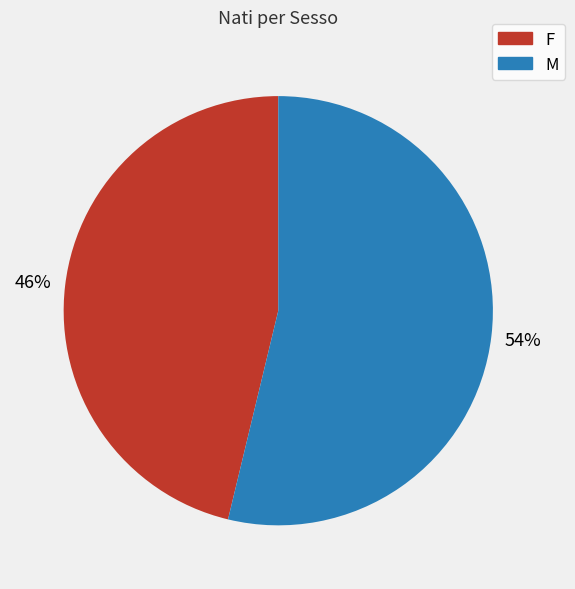

To the nearest percent, what is the average slice percentage?

50%